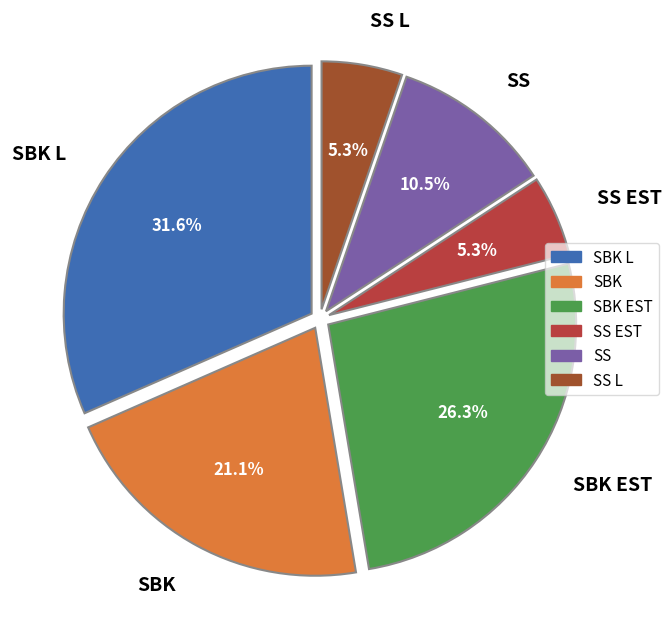

How many segments does this pie chart have?

6